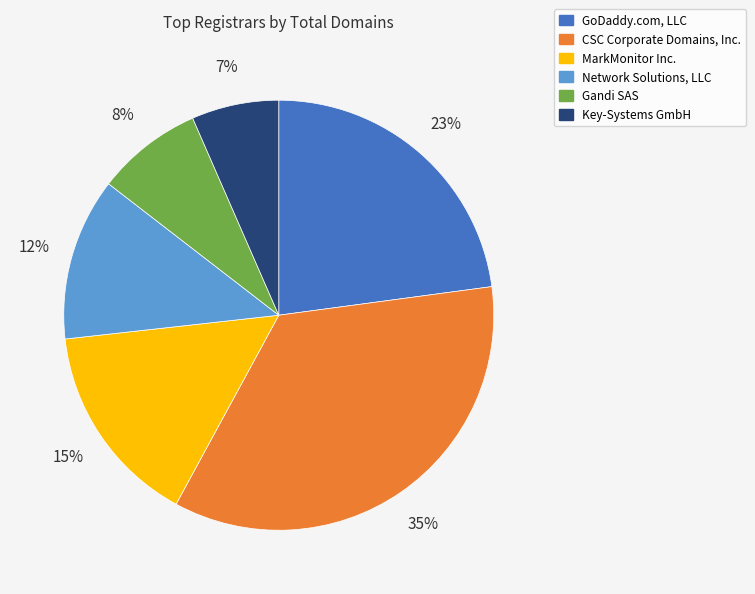

To the nearest percent, what is the difference between the largest and smallest slice percentages?

28%